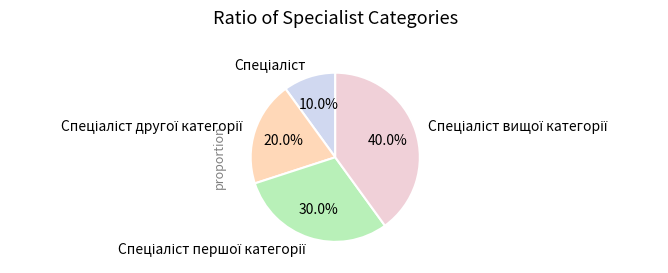

Is there any slice that represents more than half of the pie?

No